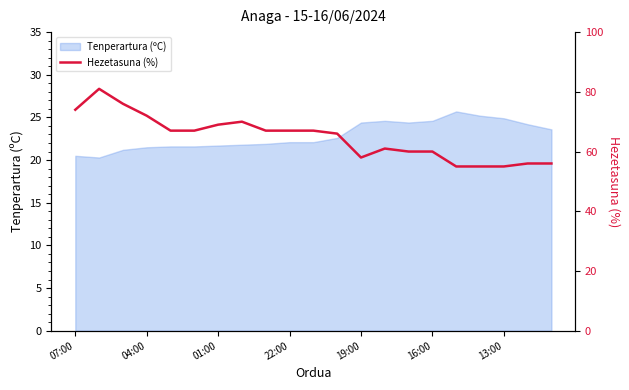

How many data points are less than 67?

10